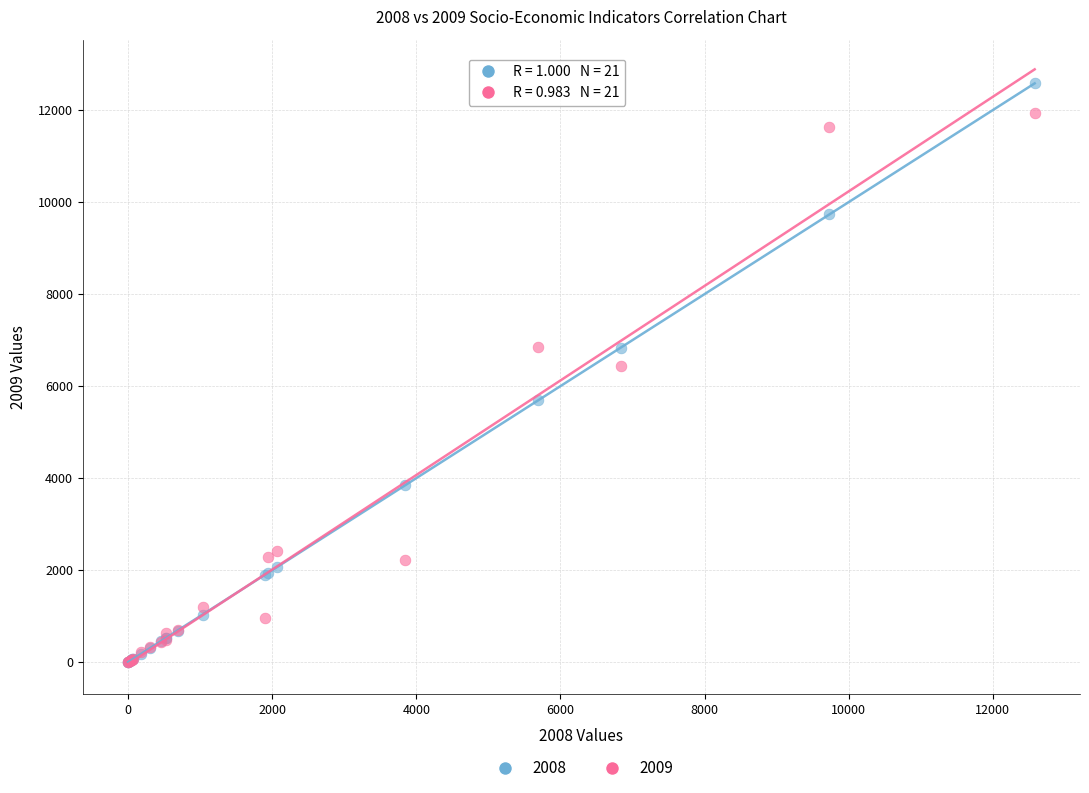

Across all series, what Y value is closest to 6291?

6446.7